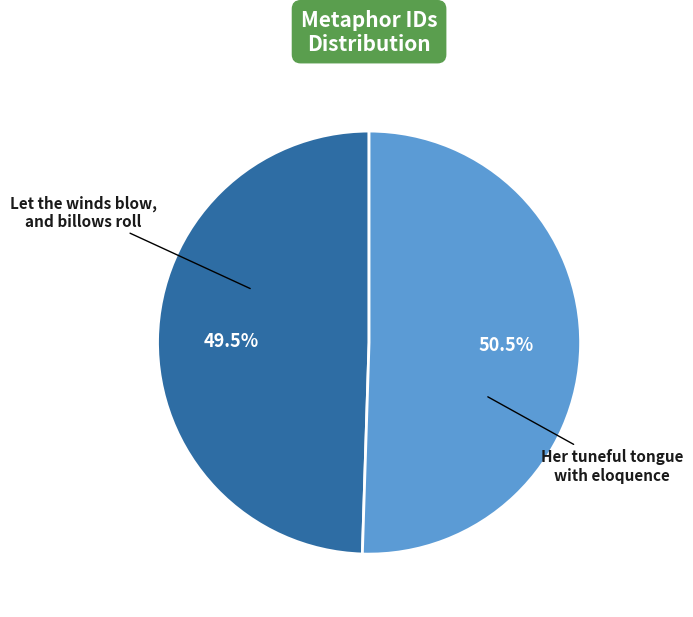

Count the number of slices in the pie.

2